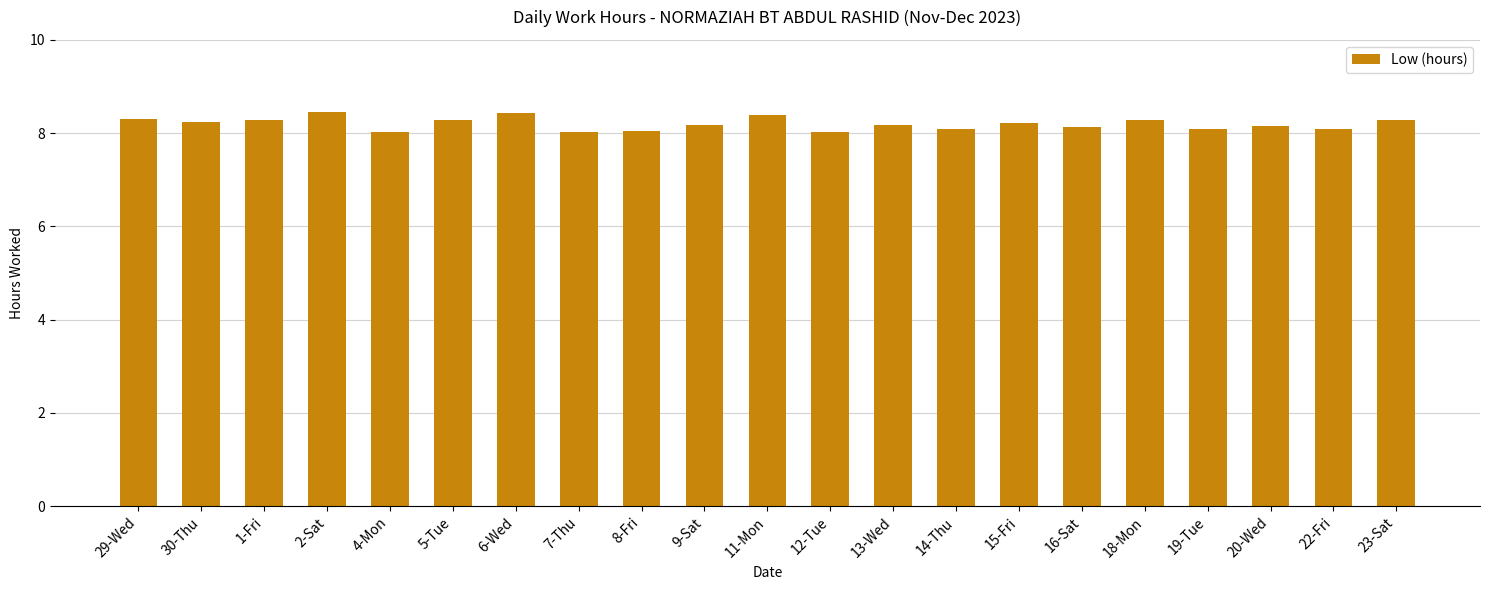

What is the ratio of the value at 11-Mon to the value at 20-Wed?

1.0